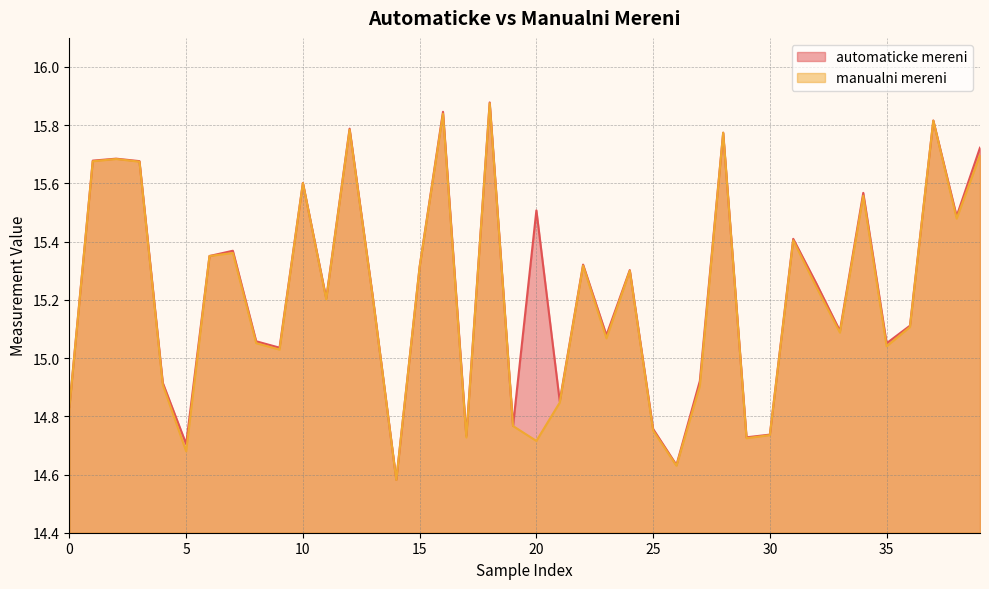

Which series has the largest range (max minus min)?

automaticke mereni